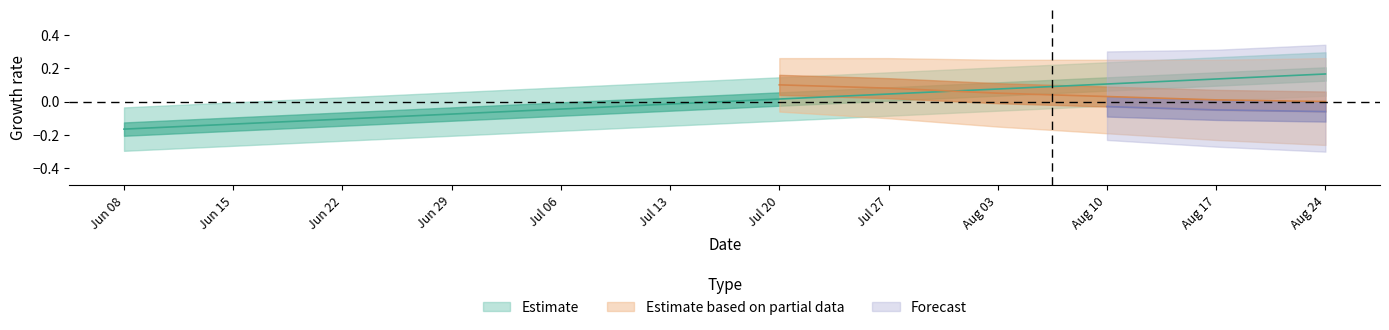

Which has a higher value, Aug 10 or Jul 27?

Aug 10